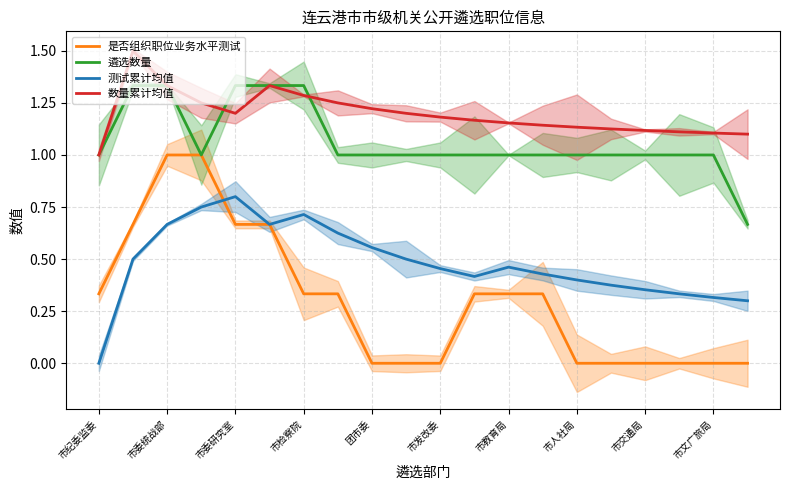

What is the value of the 数量累计均值 point at the 20th from the left?

1.1